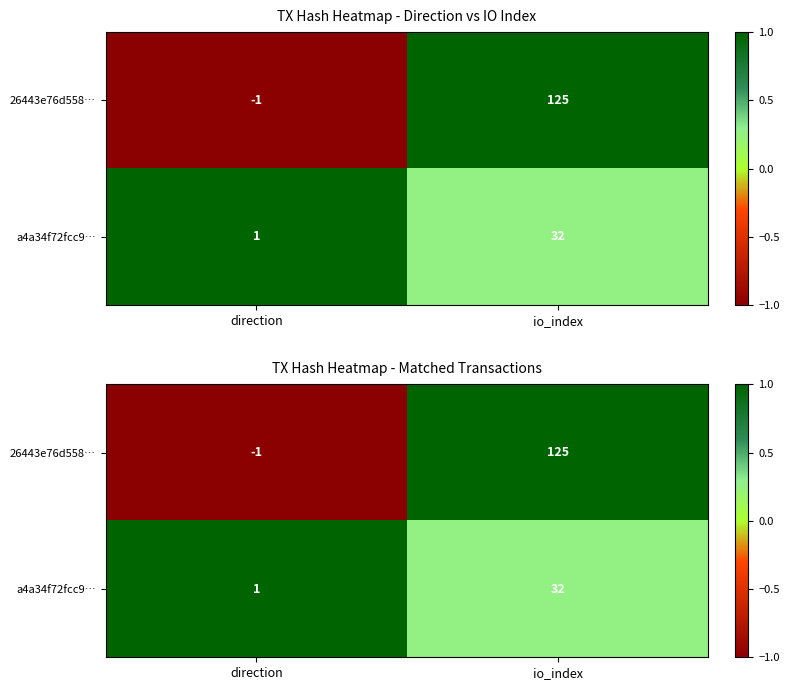

At which category does the chart reach its minimum across all series?

direction